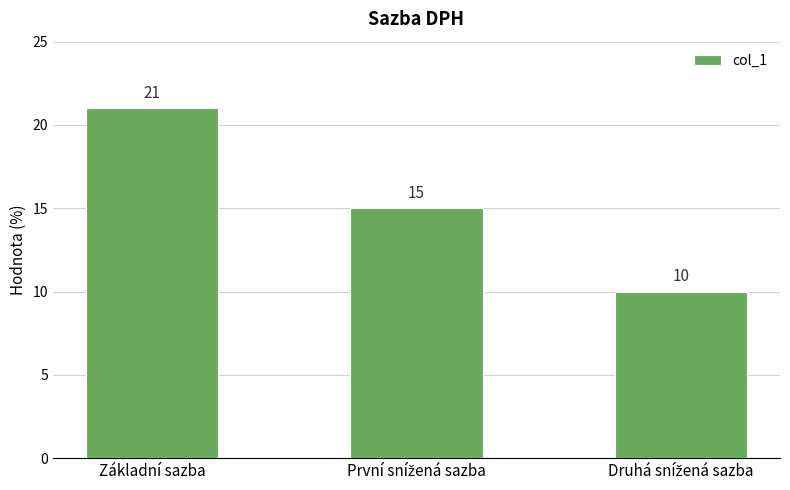

Reading left to right, extract all data points from this chart.

21	15	10